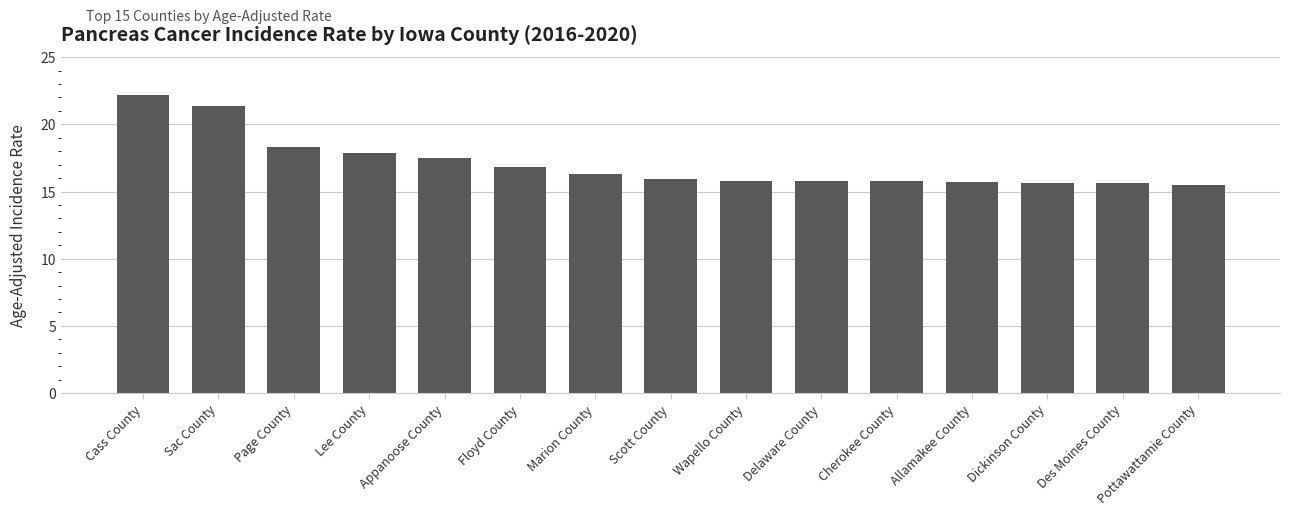

Are the bars horizontal?

No